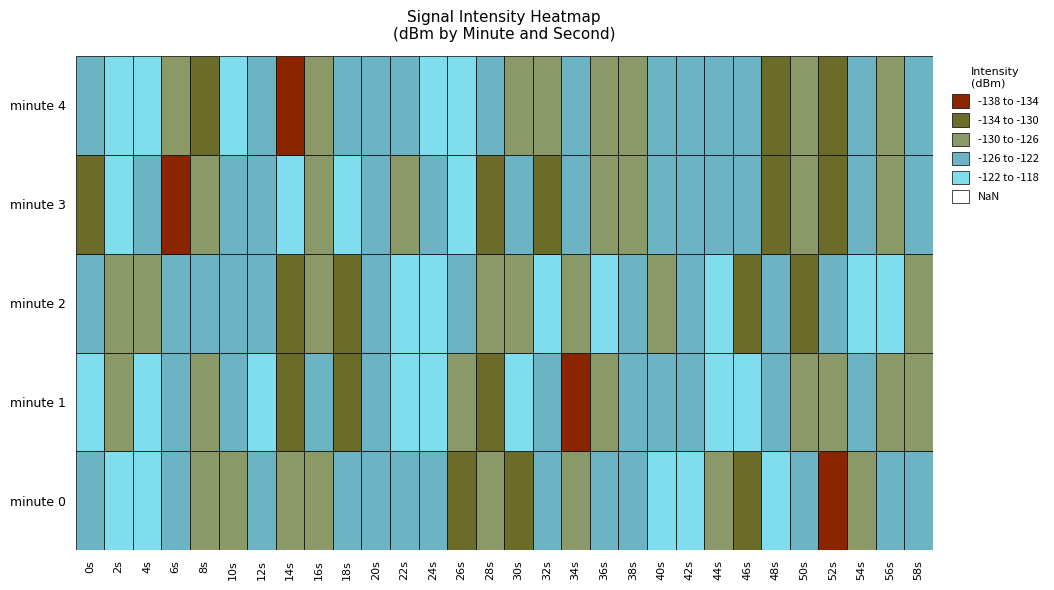

Which series has the largest total across all categories?

2